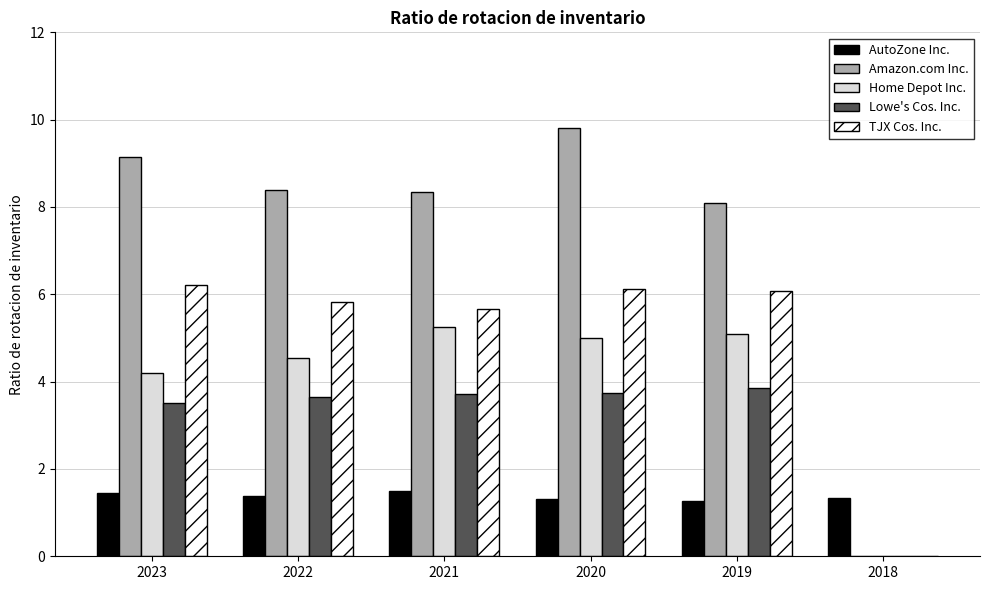

Which series has the largest total across all categories?

Amazon.com Inc.